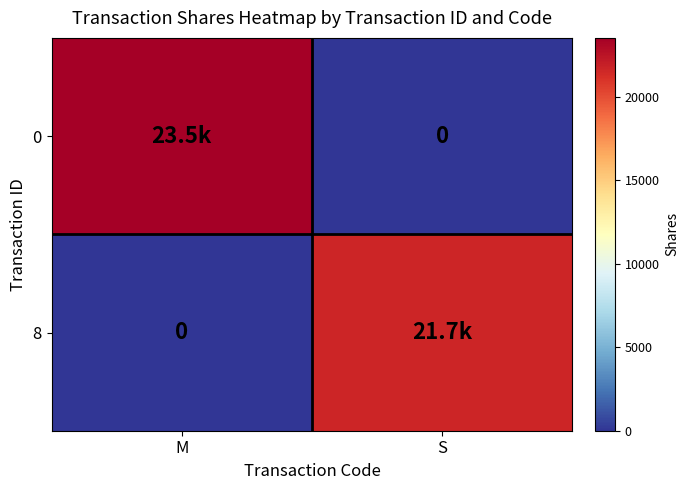

At M, list the series in order from smallest to largest.

8, 0